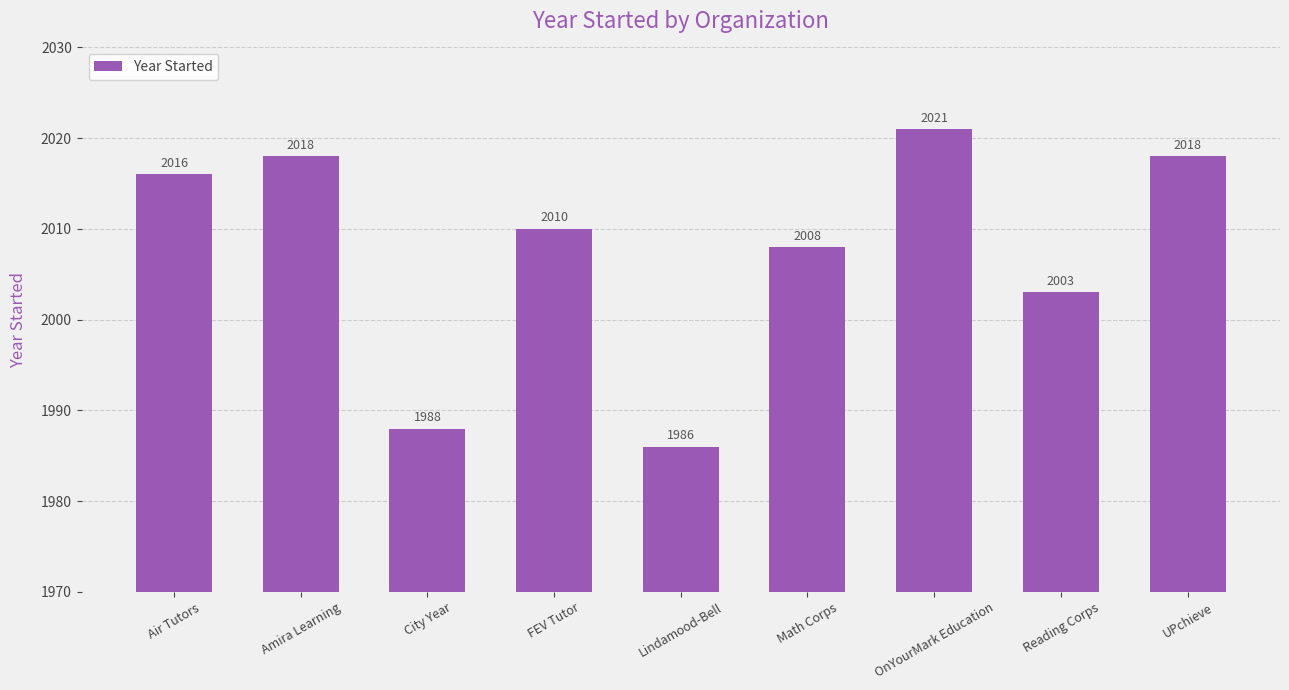

What is the change in value from City Year to FEV Tutor?

+22